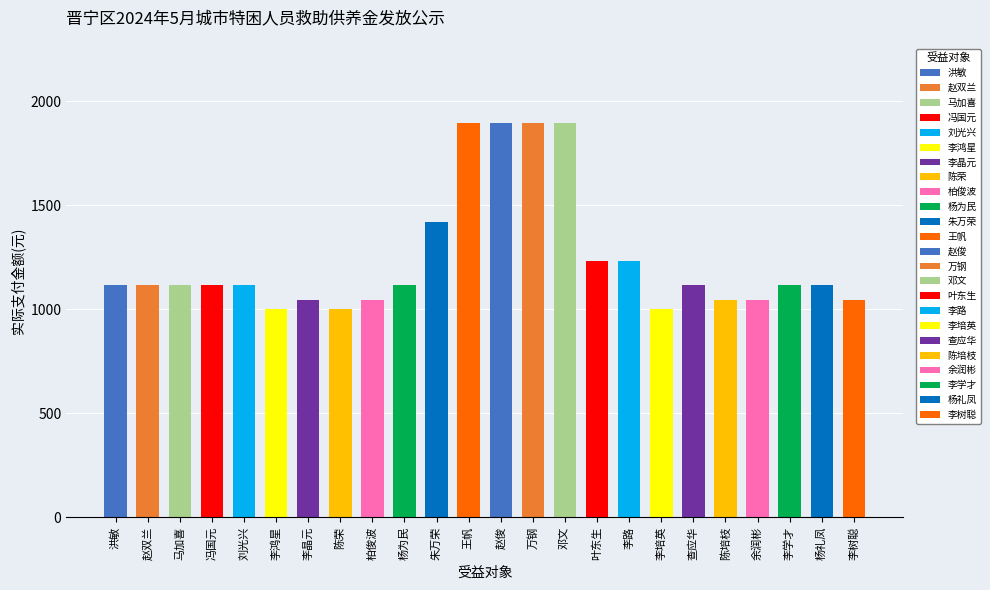

How many data points does each series have?

24